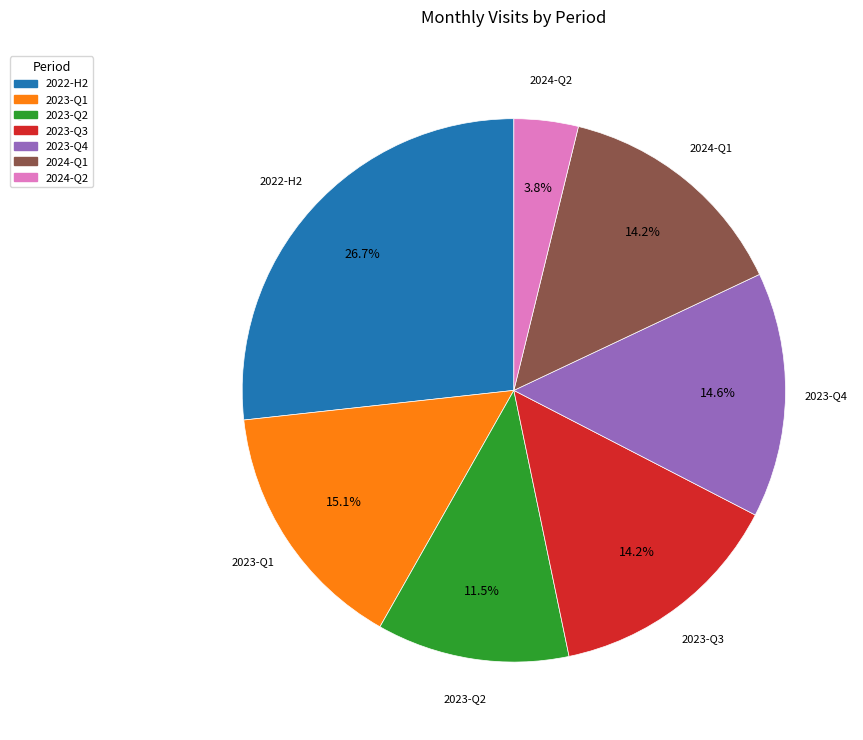

What percentage is NOT represented by 2023-Q3?

85.8%